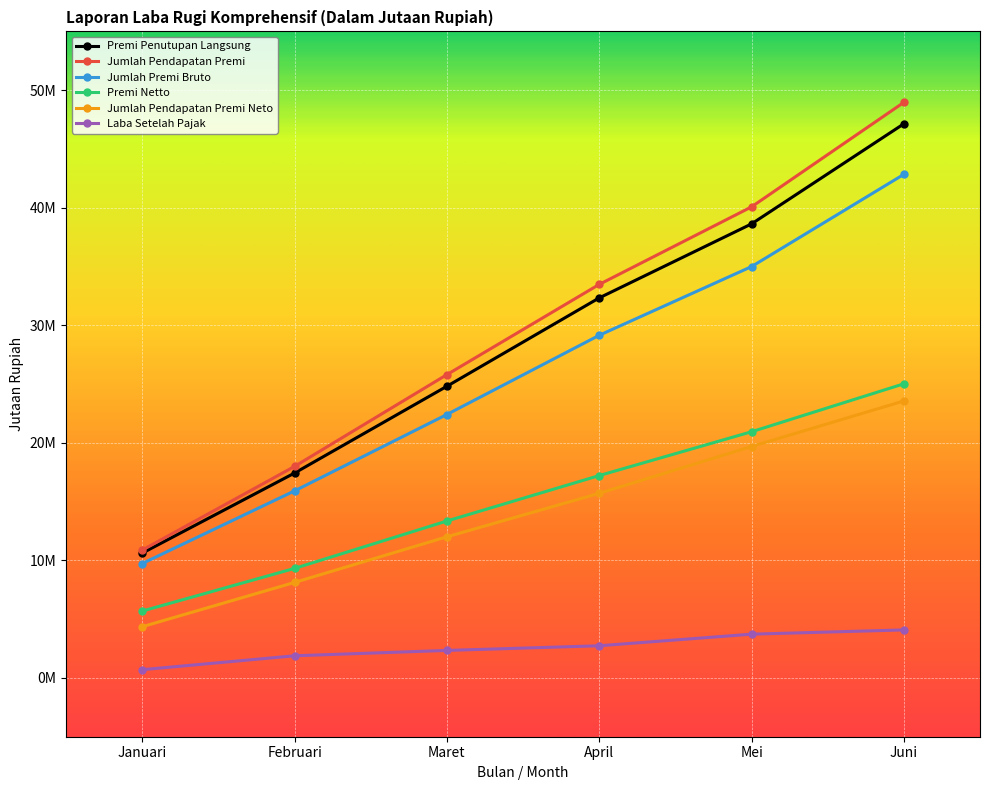

What is the spread (max minus min) of values at April?

30738213.2